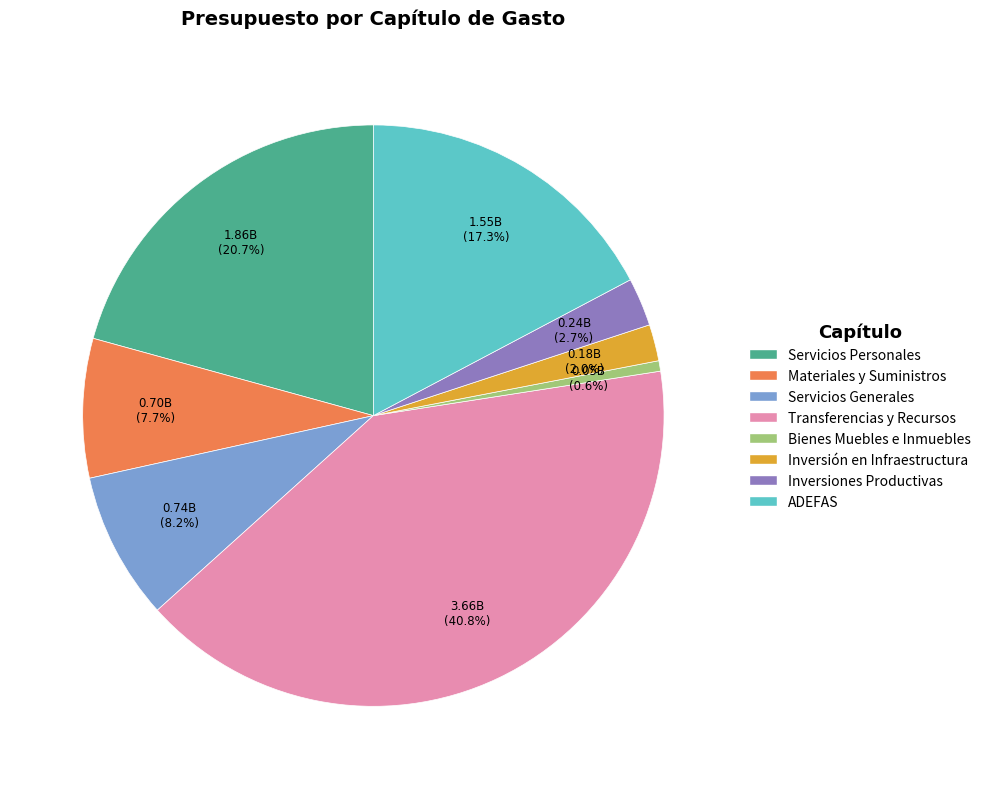

Which slice is the largest?

Transferencias y Recursos